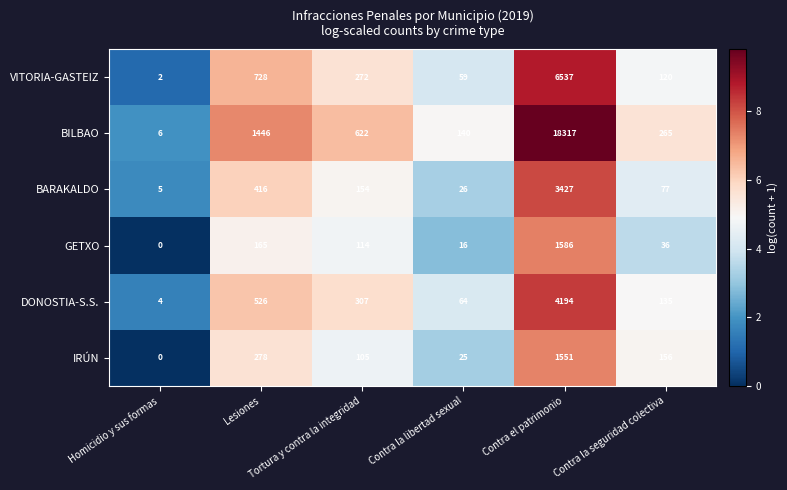

What is the difference between the maximum and minimum values in the VITORIA-GASTEIZ series?

6535